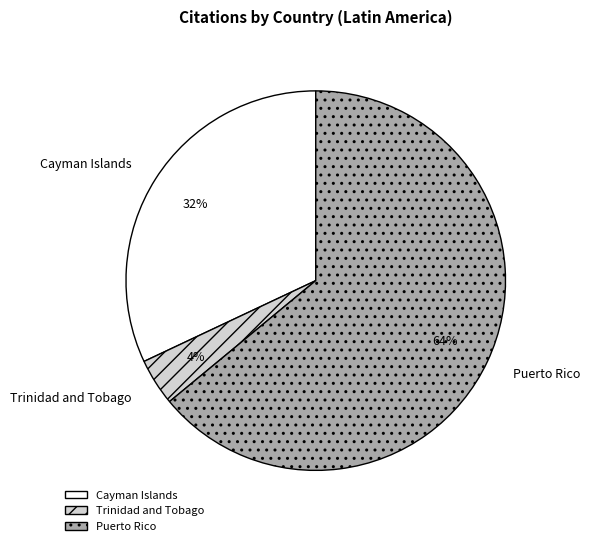

Count the number of slices in the pie.

3